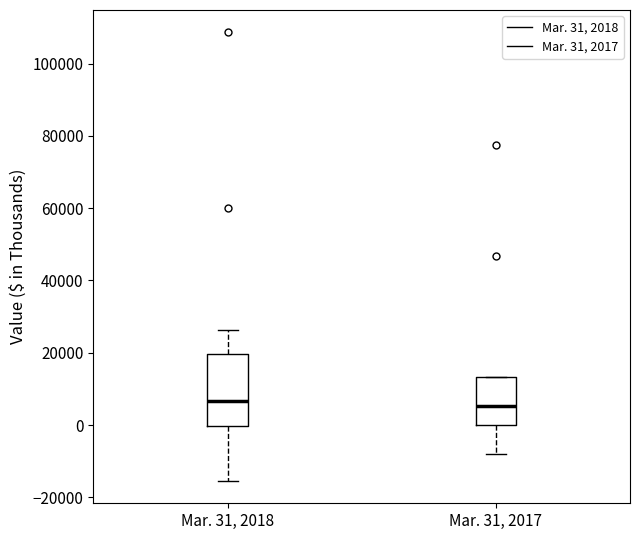

Where is the upper edge of the box for Mar. 31, 2017 on the y-axis? The values are not printed on the chart, so give them approximately, as read against the axis.

14000